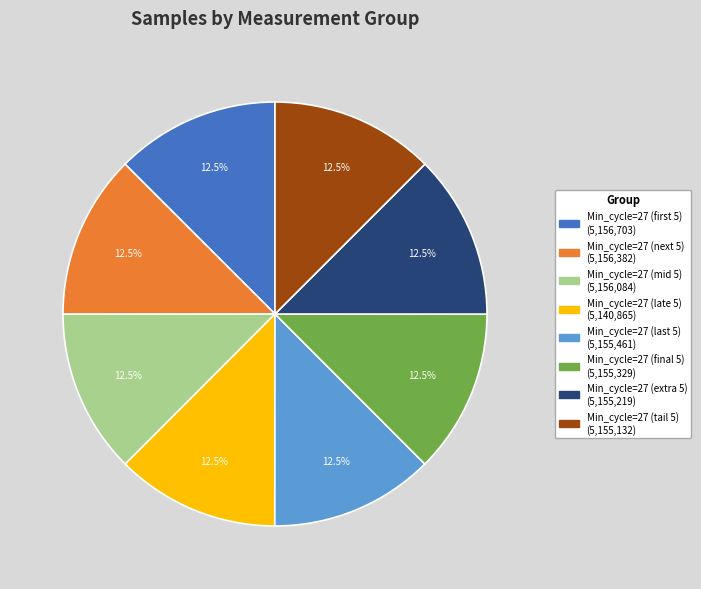

Does any single category account for the majority?

No